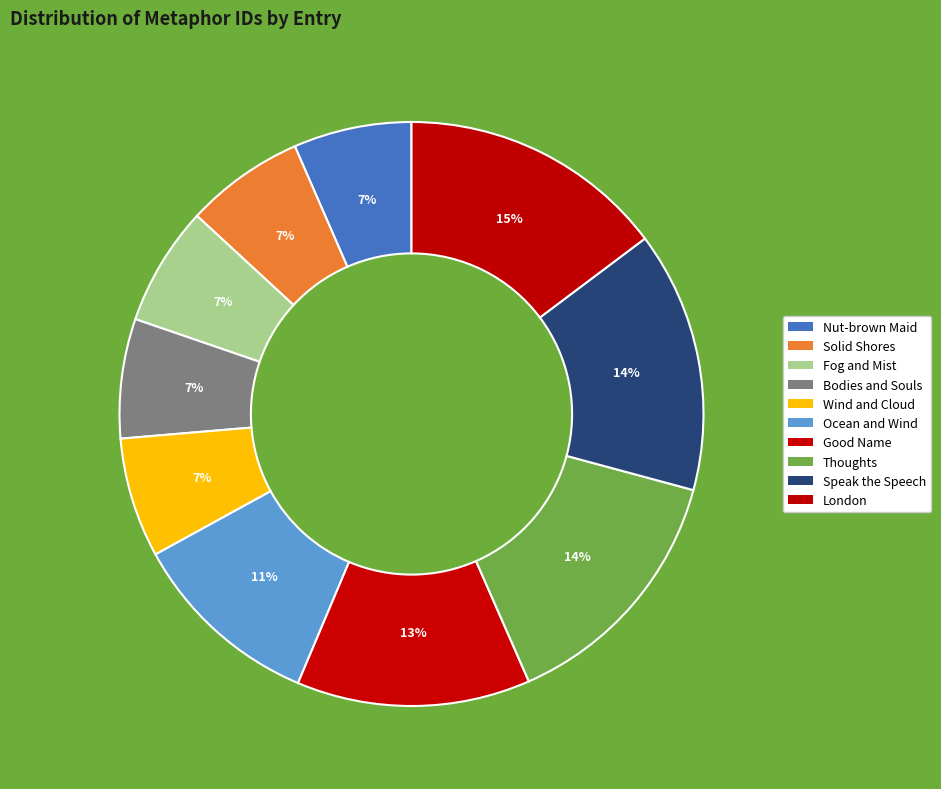

Count the number of slices in the pie.

10